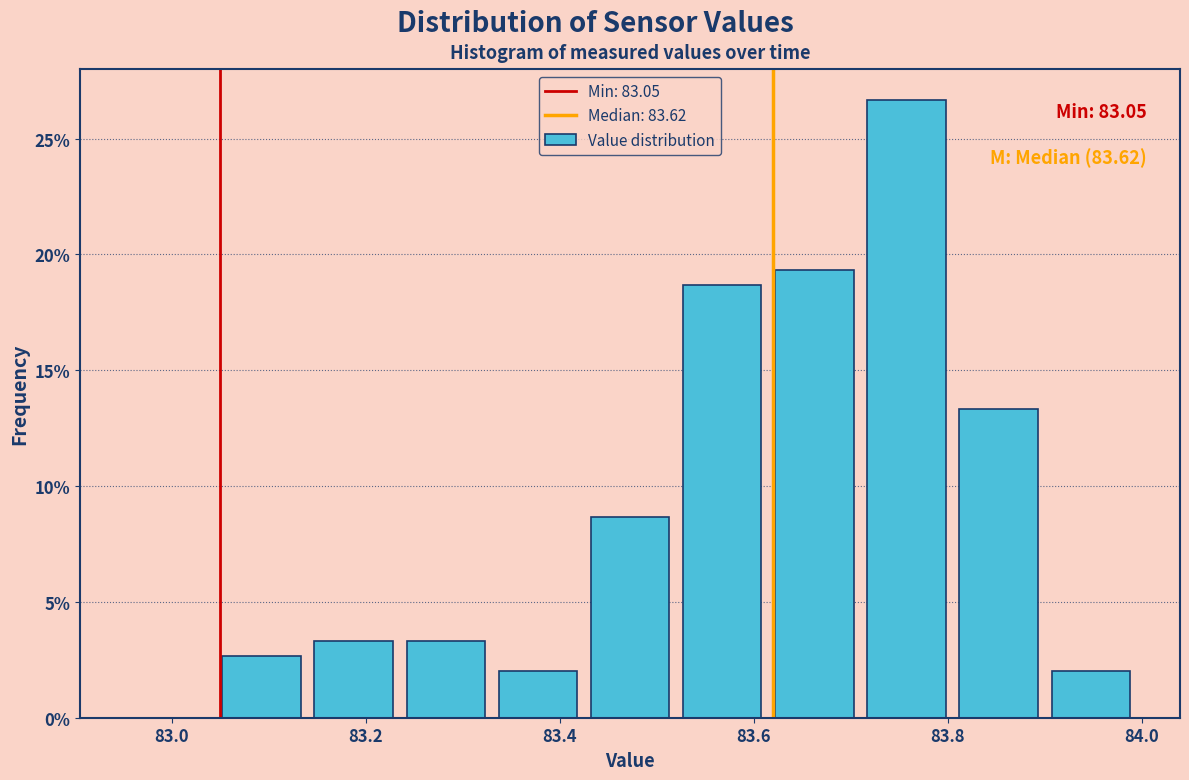

Over which range of the x-axis is the bar tallest?

83.710 to 83.805